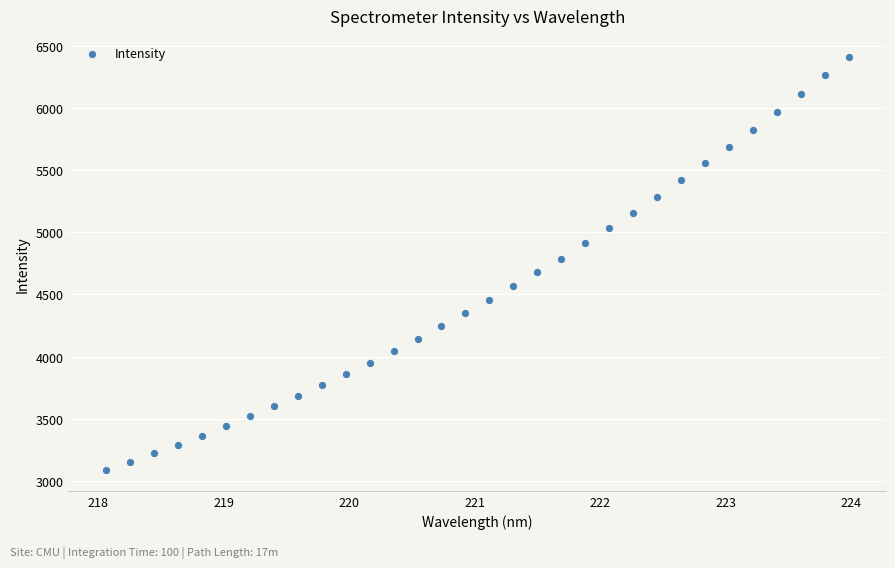

What is the range of Y values (max minus min)?

3325.8